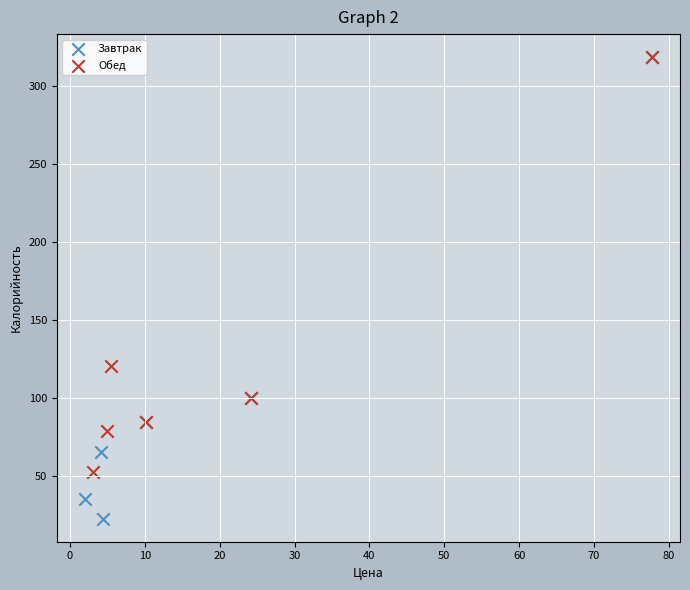

Which series reaches the minimum Y coordinate?

Завтрак